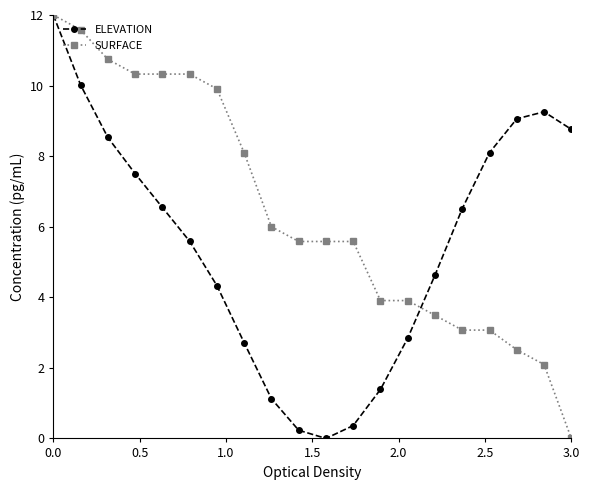

What is the maximum value for SURFACE?

12.0